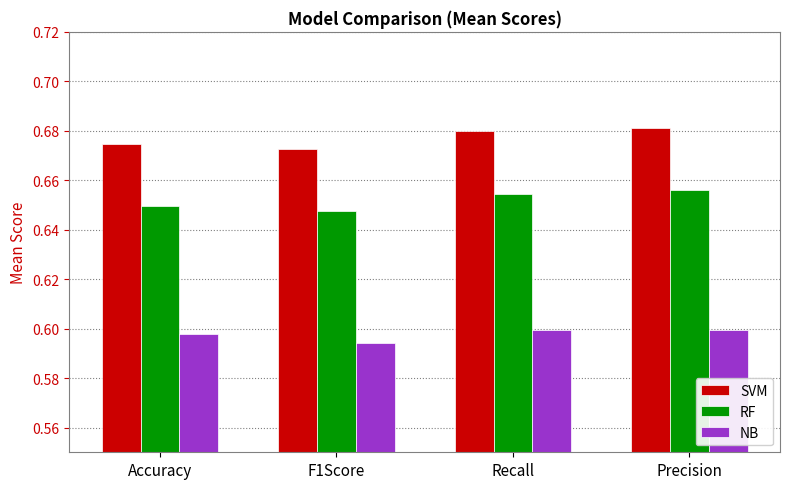

Does the chart contain any negative values?

No